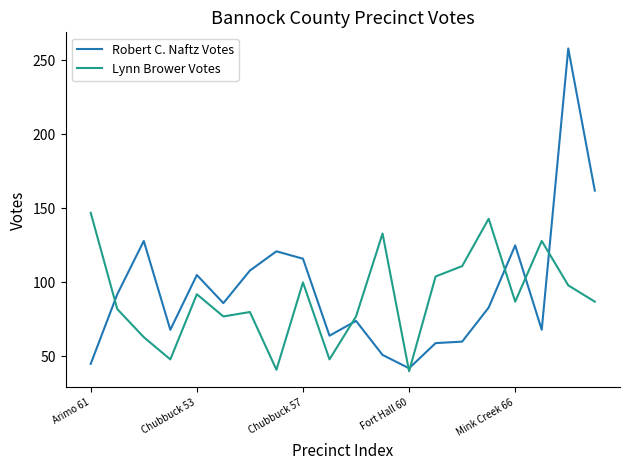

What is the highest value of the Robert C. Naftz Votes series?

258